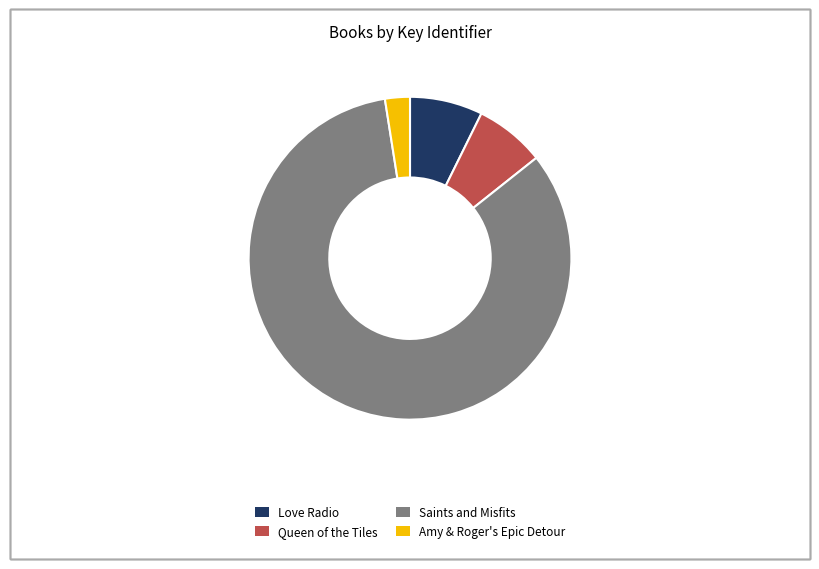

Is the sum of Queen of the Tiles and Saints and Misfits greater than half?

Yes